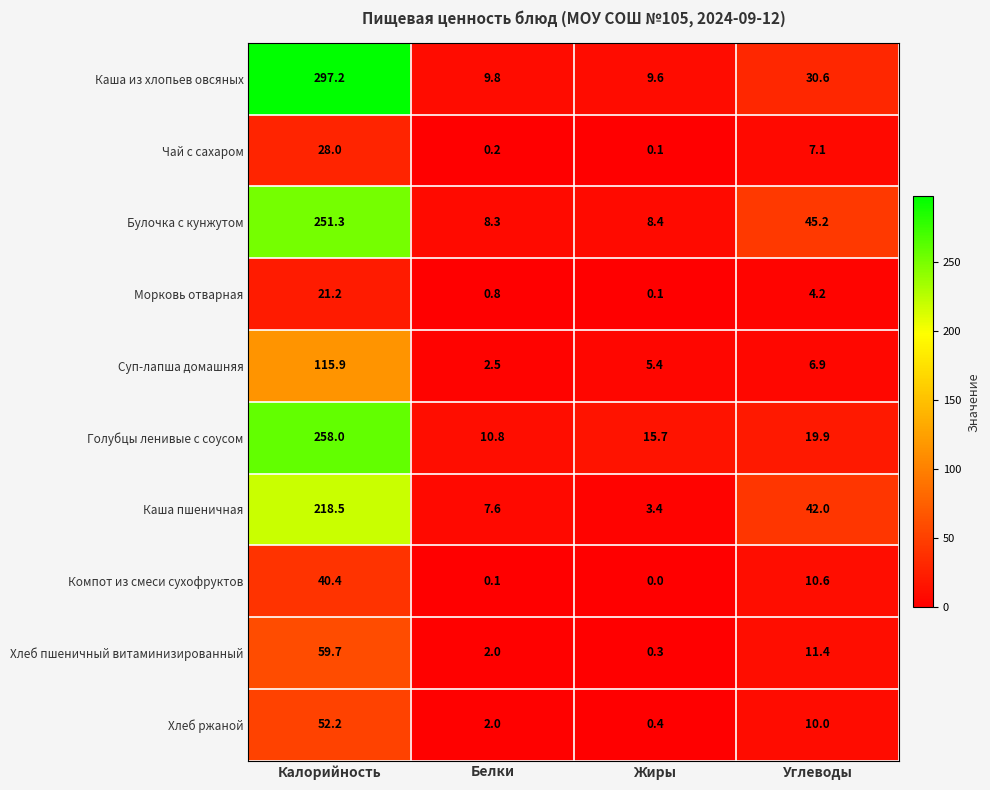

Which series has the largest range (max minus min)?

Каша из хлопьев овсяных